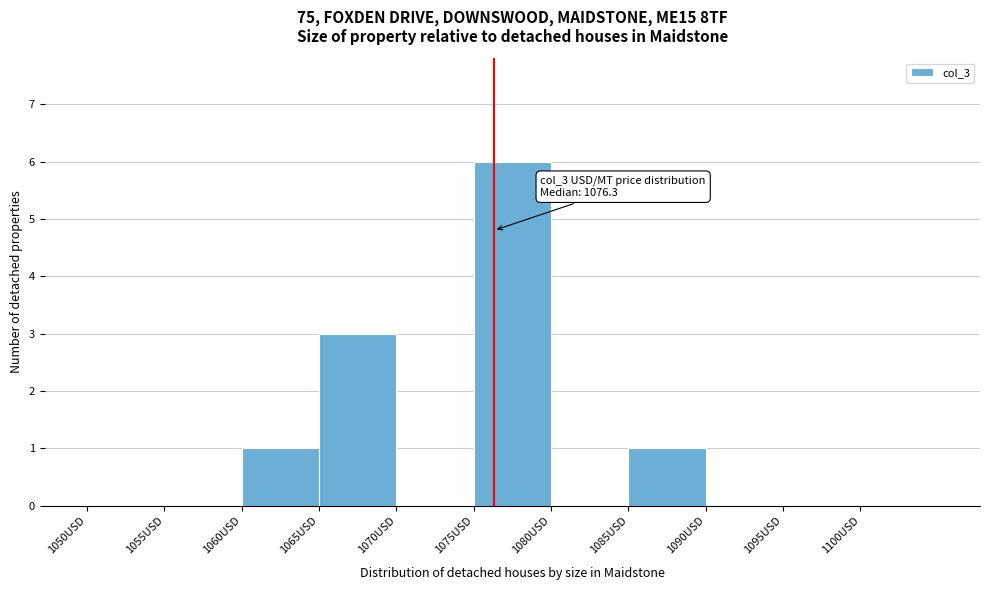

Which range on the x-axis has the tallest bar?

1075 to 1080